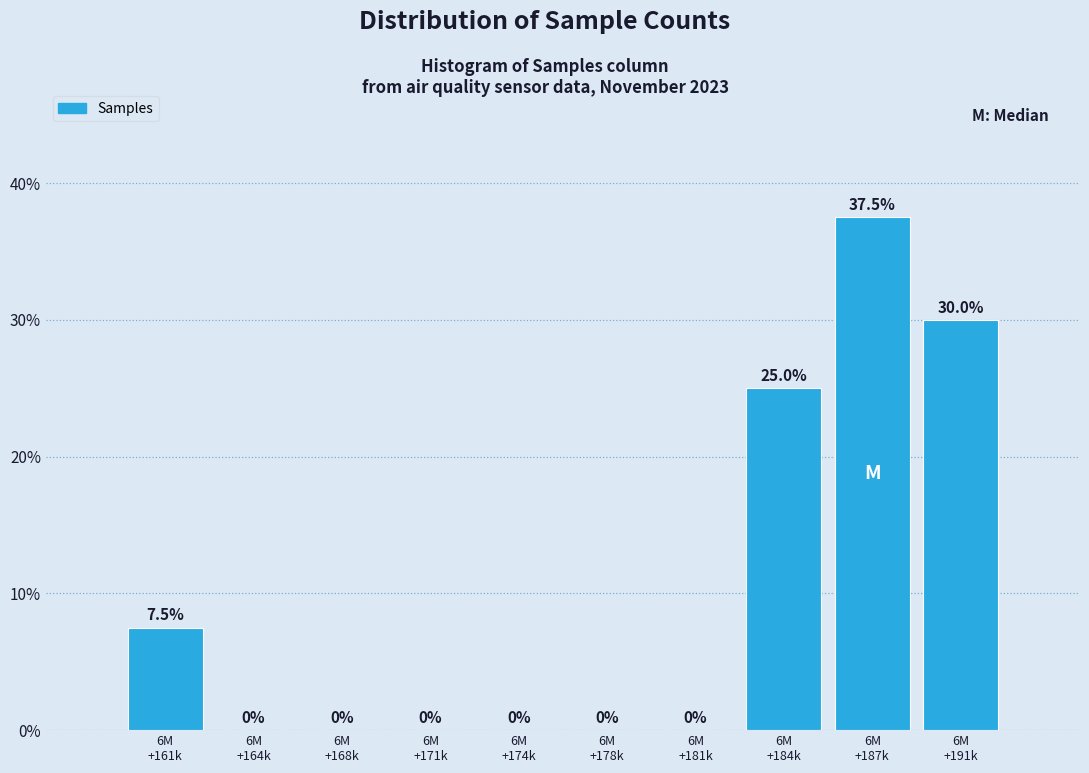

How many values are between 0 and 25?

8